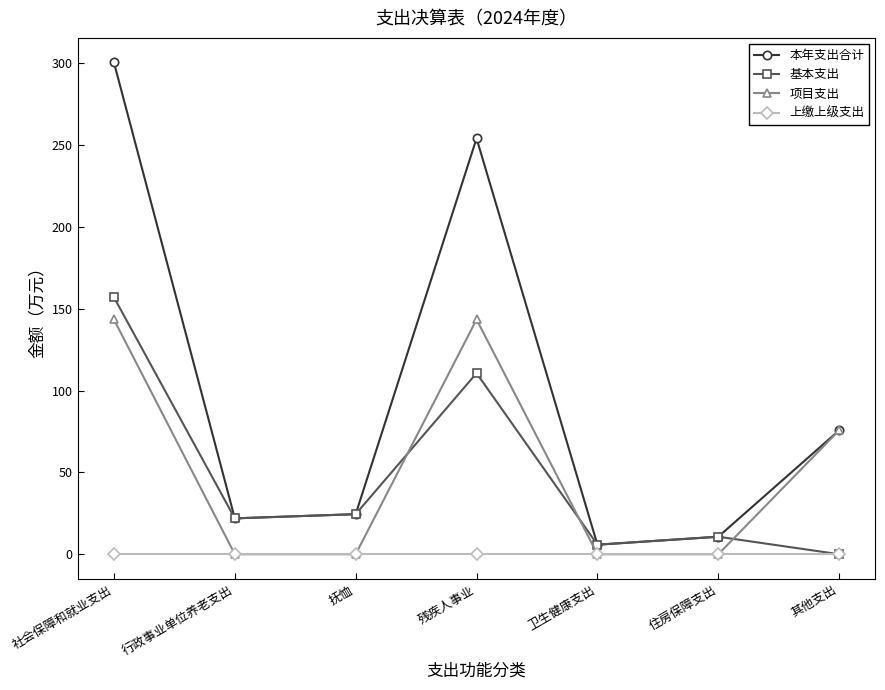

Does the chart have visible grid lines?

No